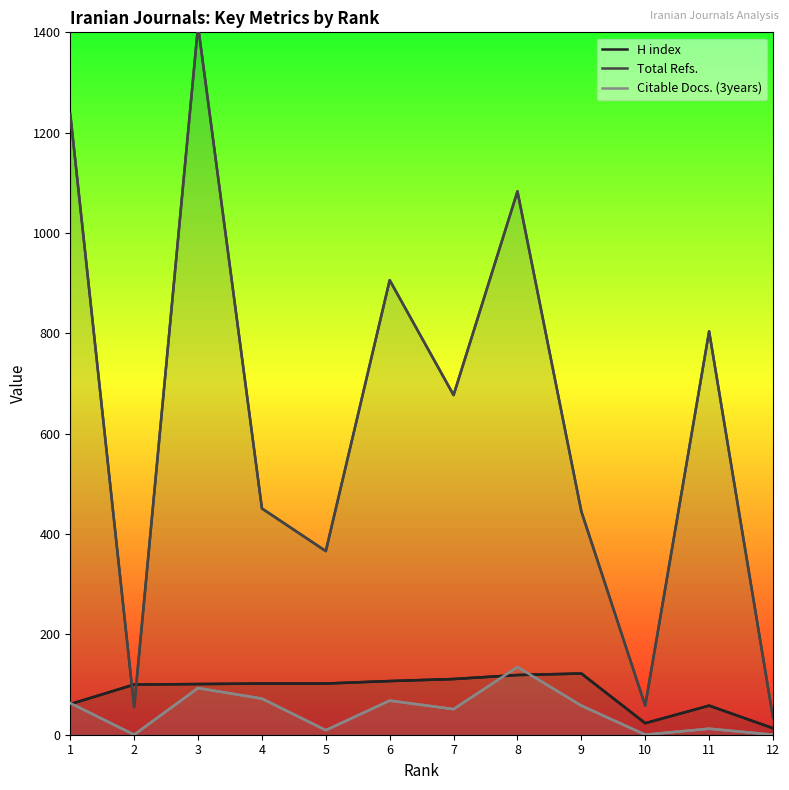

True or false: Total Refs. has a value of 1062 at 11.

False